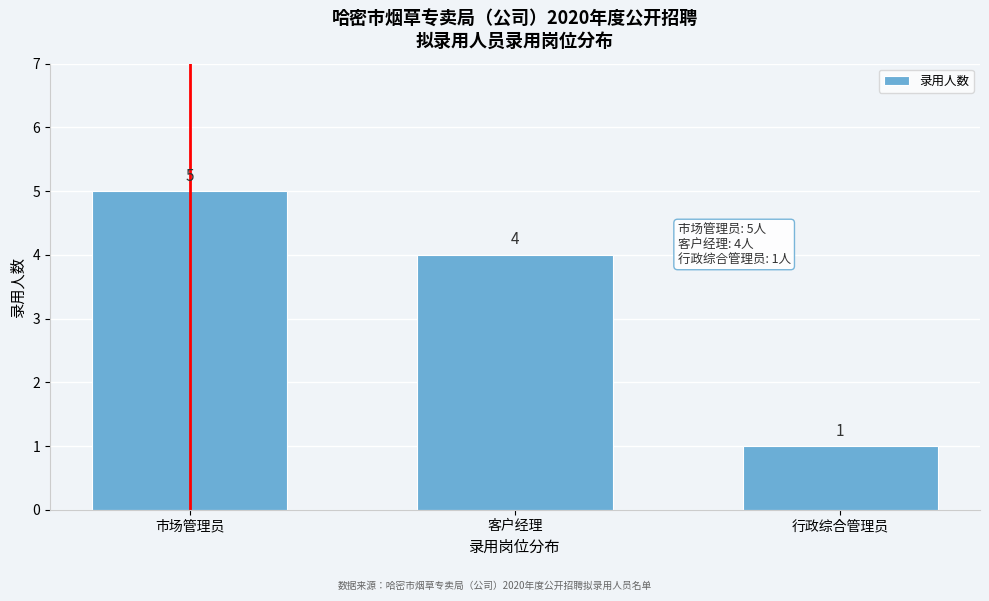

Reading left to right, transcribe all the data shown in this chart.

市场管理员=5	客户经理=4	行政综合管理员=1